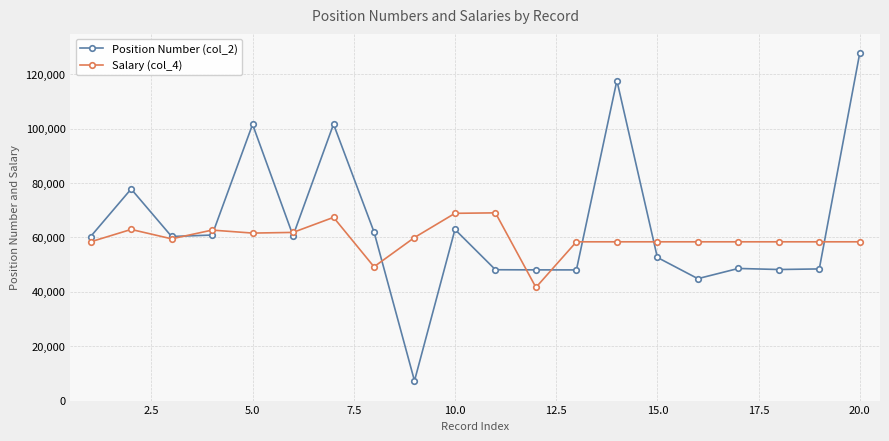

How many distinct data groups are displayed?

2